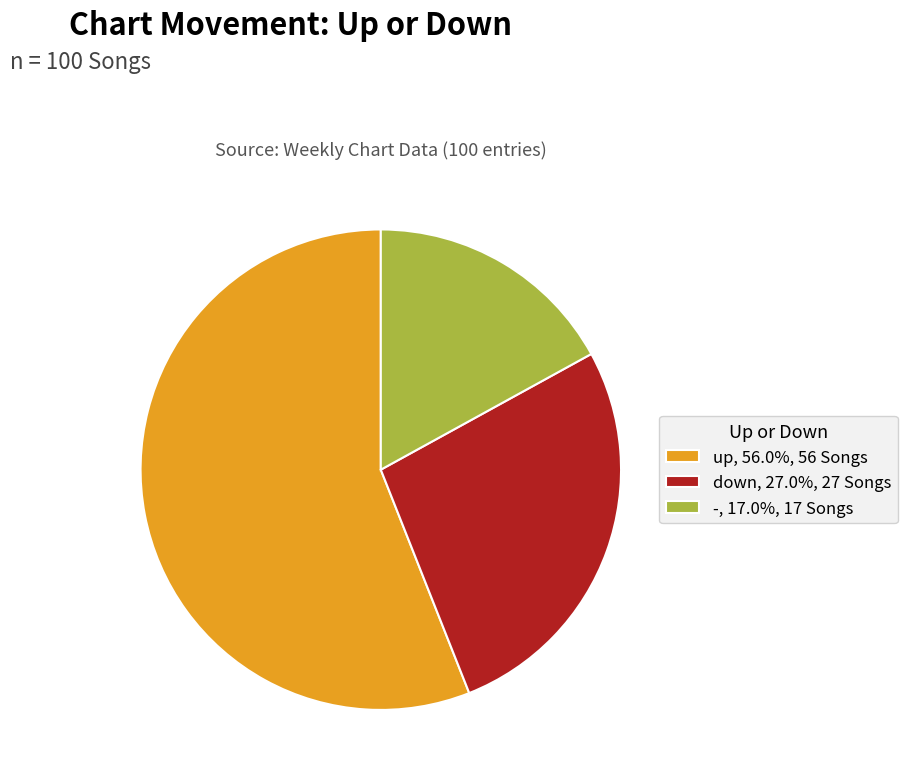

What is the ratio of the value at up, 56.0%, 56 Songs to the value at down, 27.0%, 27 Songs?

2.1